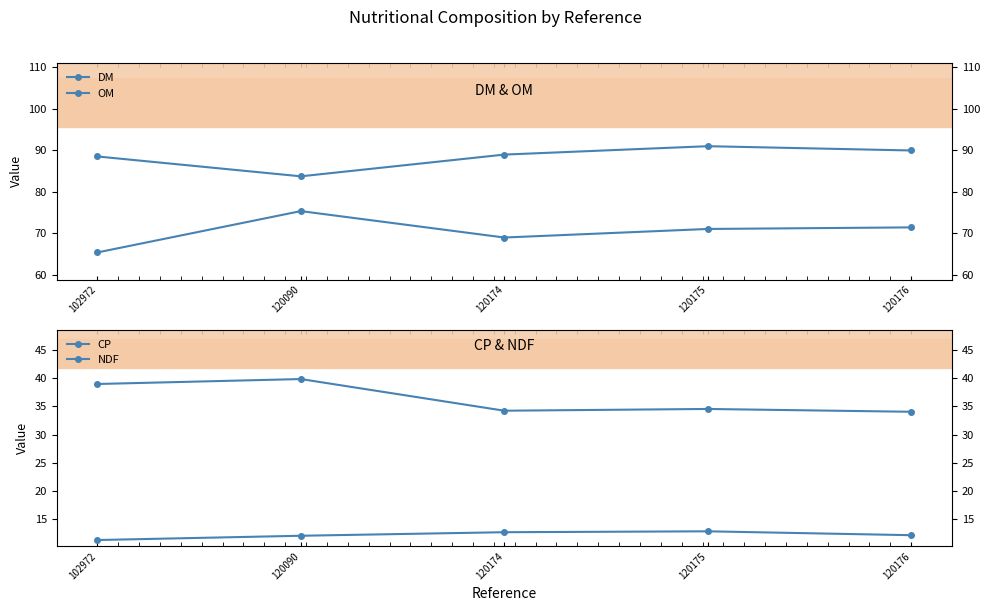

Which series has the largest total across all categories?

DM